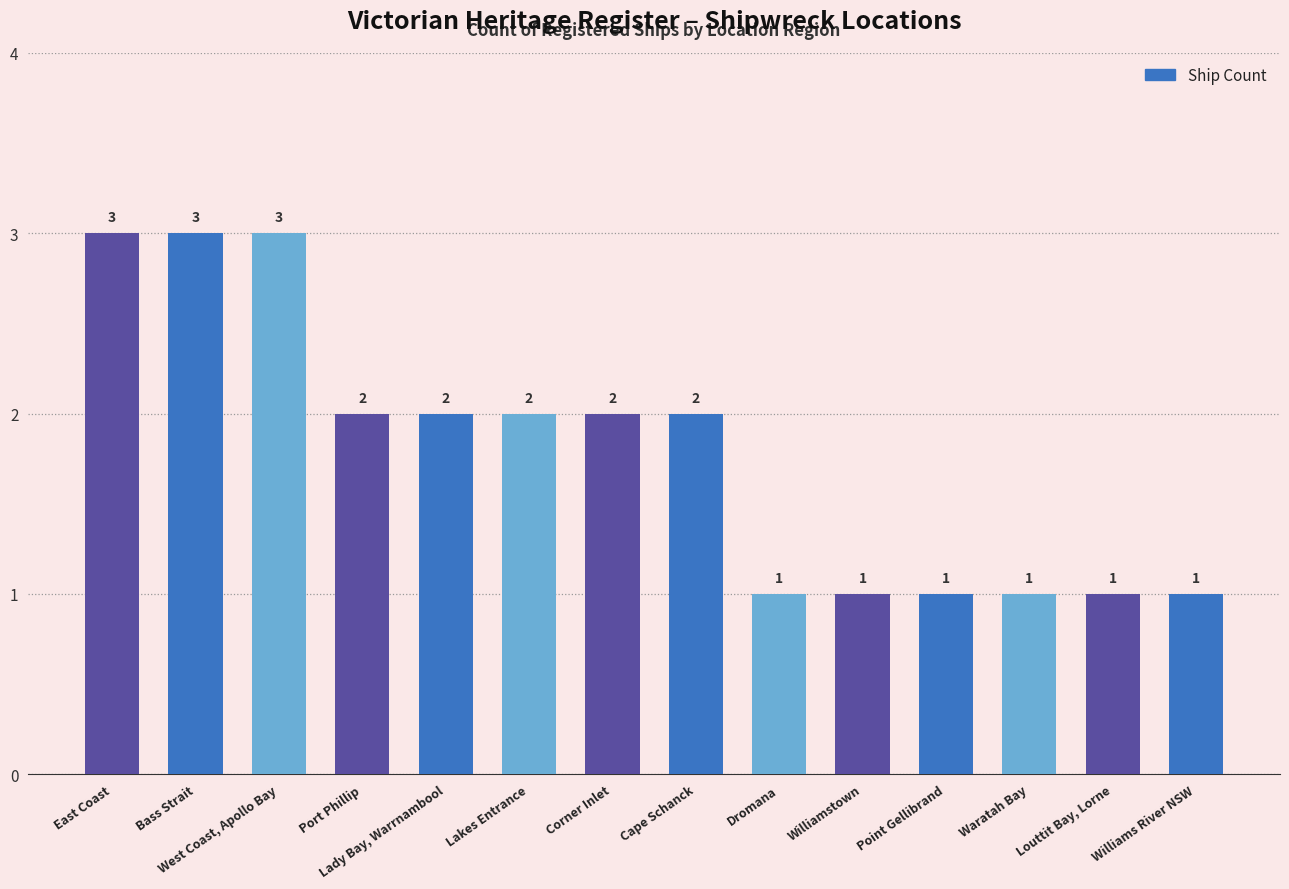

What is the minimum value shown in the chart?

1